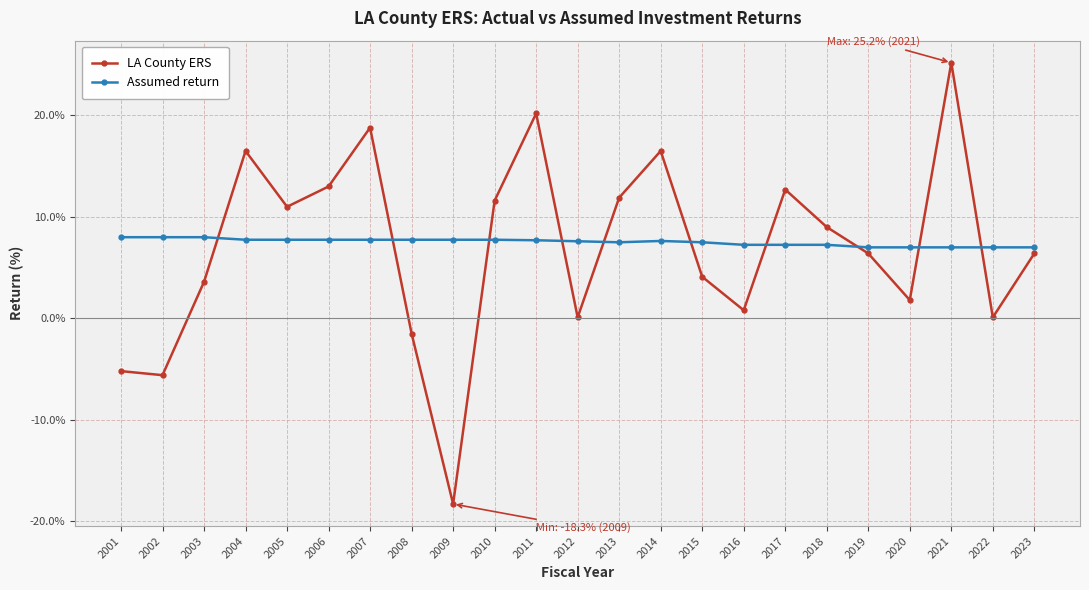

At which category does LA County ERS reach its first local peak?

2004